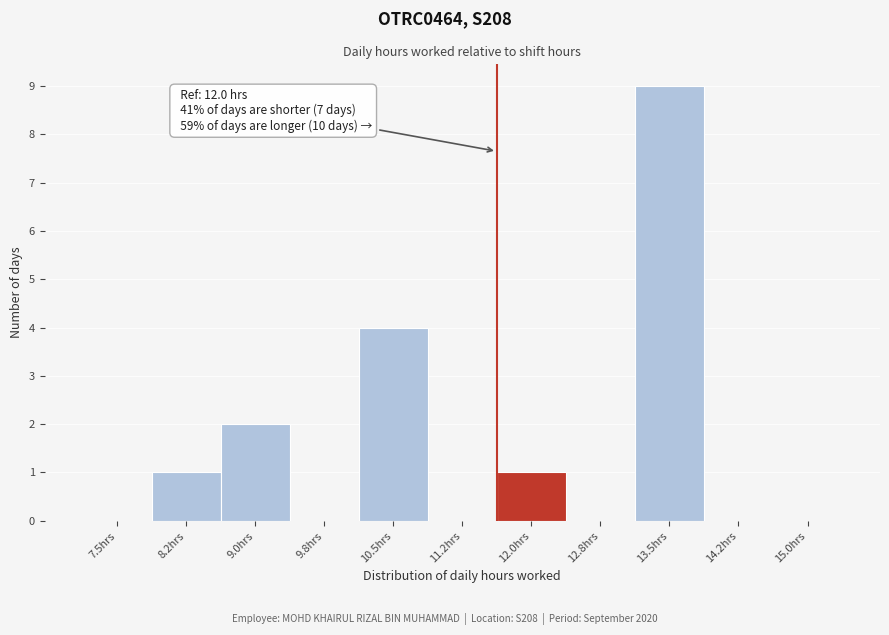

Reading left to right, extract all data points from this chart.

7.5hrs=0	8.2hrs=1	9.0hrs=2	9.8hrs=0	10.5hrs=4	11.2hrs=0	12.0hrs=1	12.8hrs=0	13.5hrs=9	14.2hrs=0	15.0hrs=0